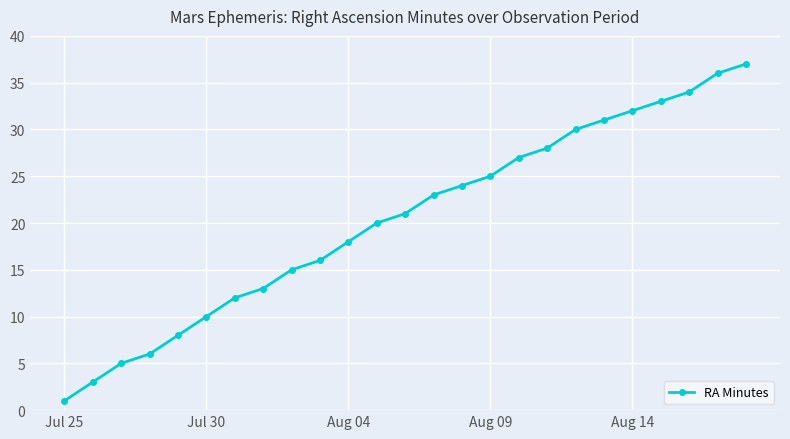

True or false: there are more than 2 points higher than both neighbors.

False